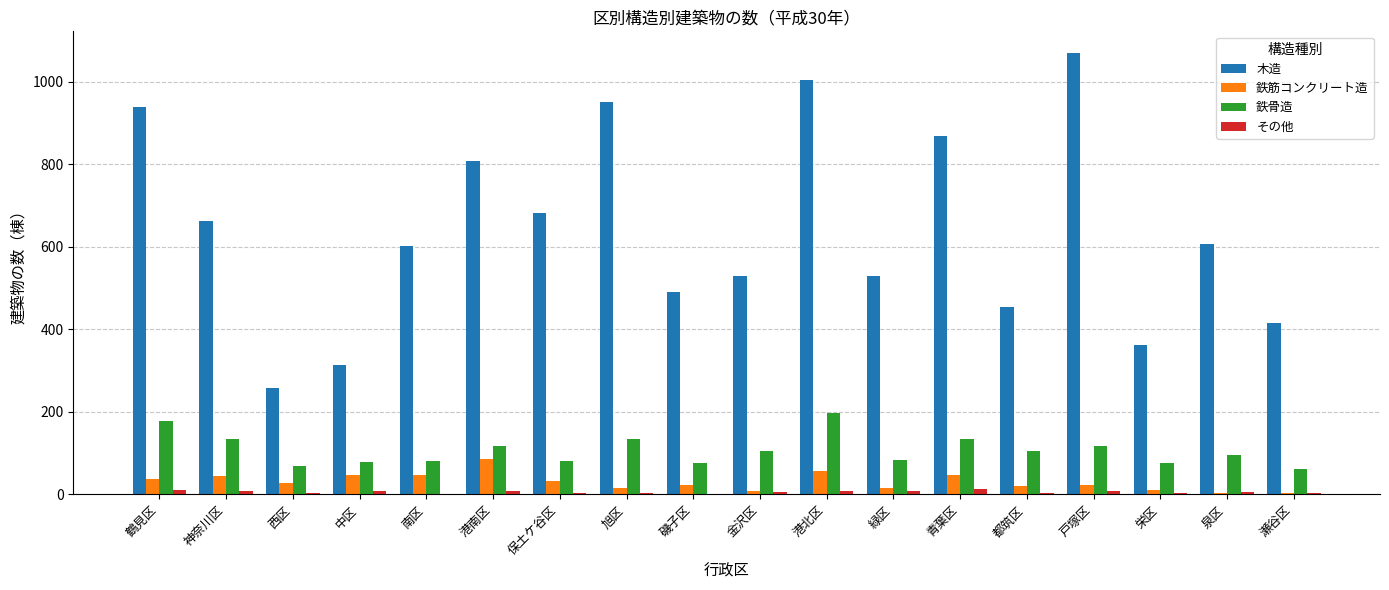

What is the sum of all 鉄骨造 values?

1923